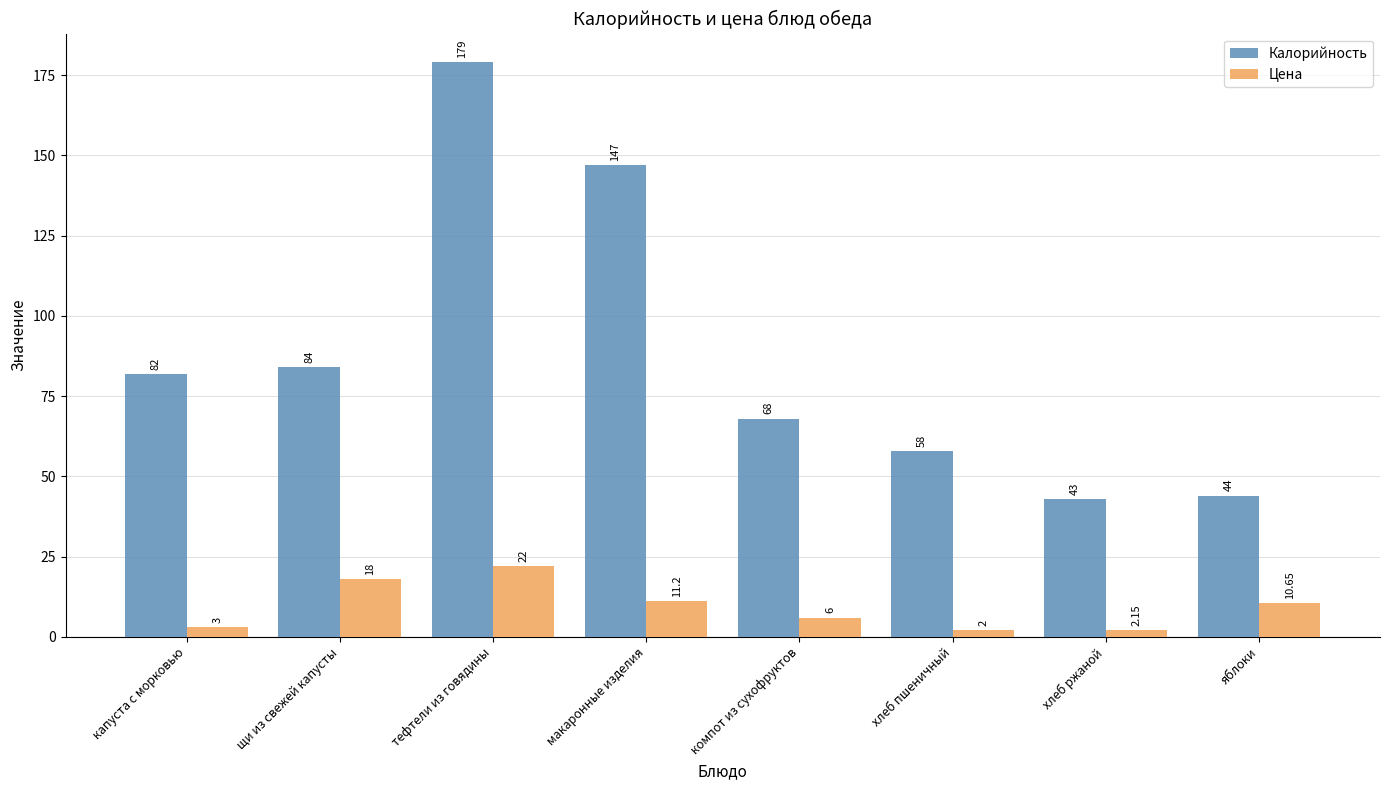

What is the label of the 7th bar from the left?

хлеб ржаной